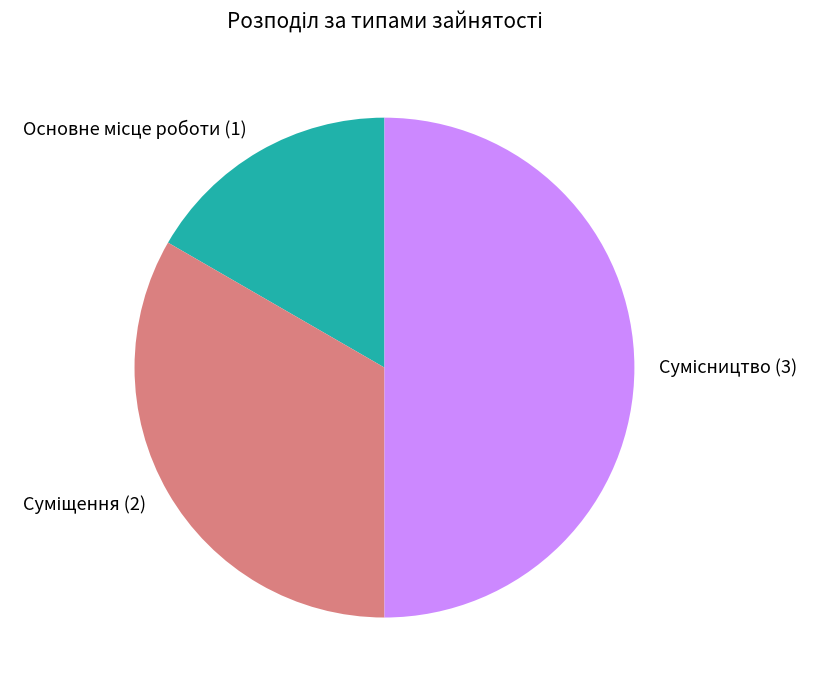

How many segments does this pie chart have?

3